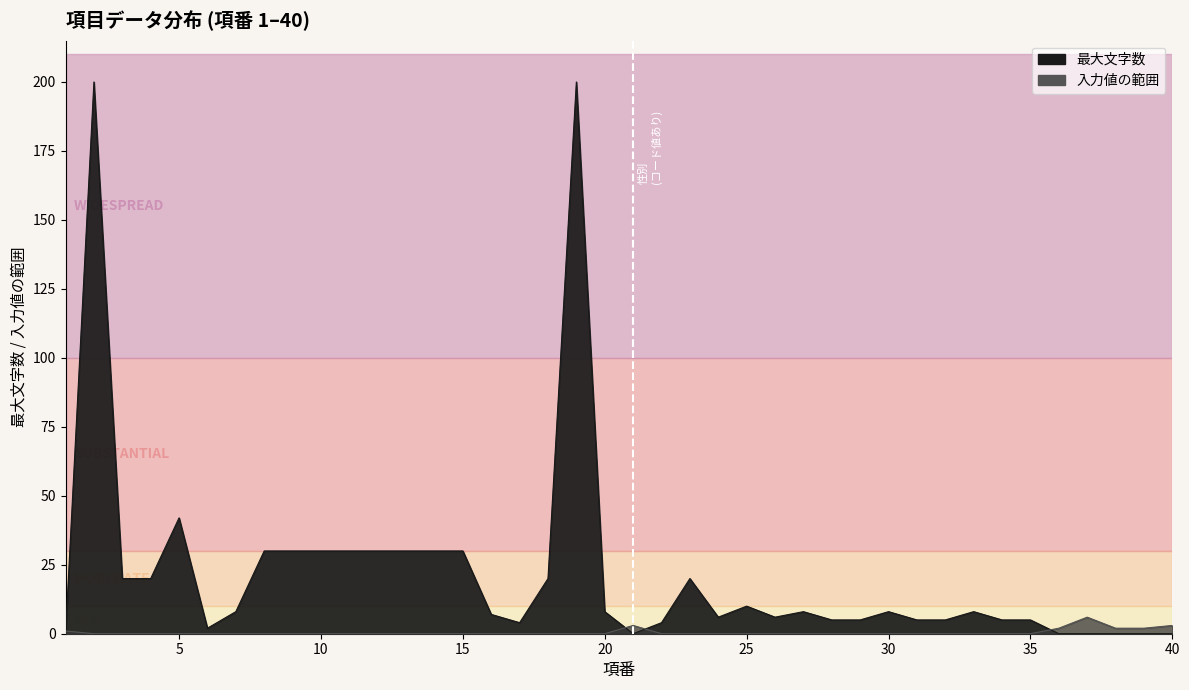

Is it true that 最大文字数 equals 4 at 7?

False